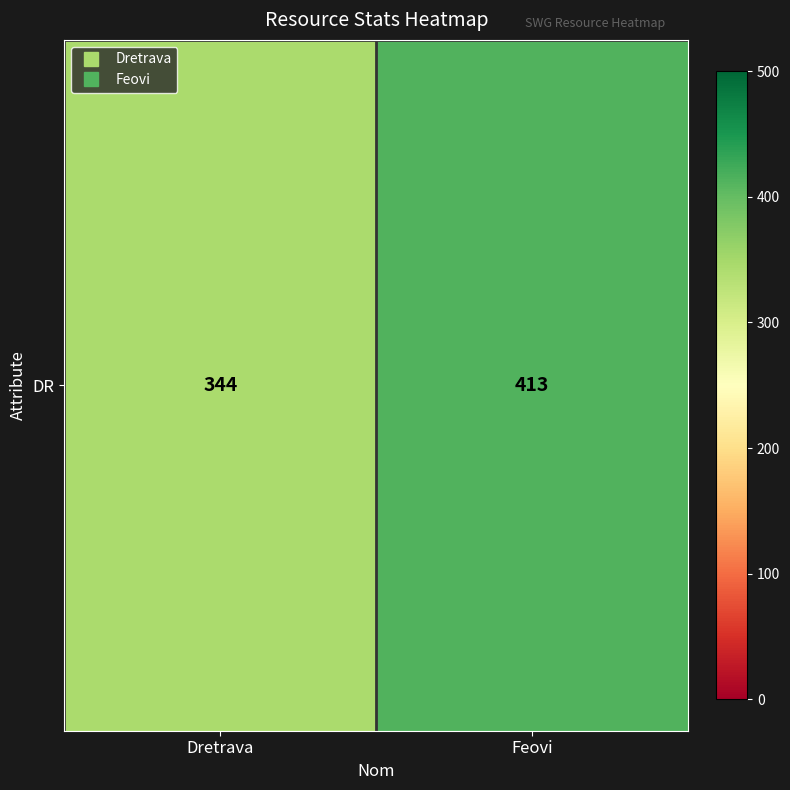

Reading left to right, what are all the values shown in this chart?

344	413